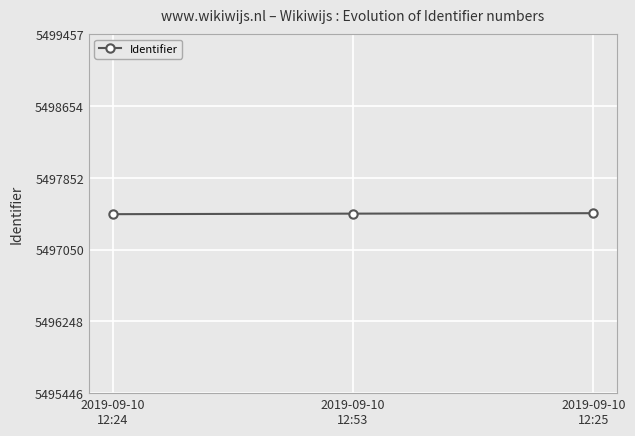

What is the label of the 2nd point from the left?

2019-09-10
12:53